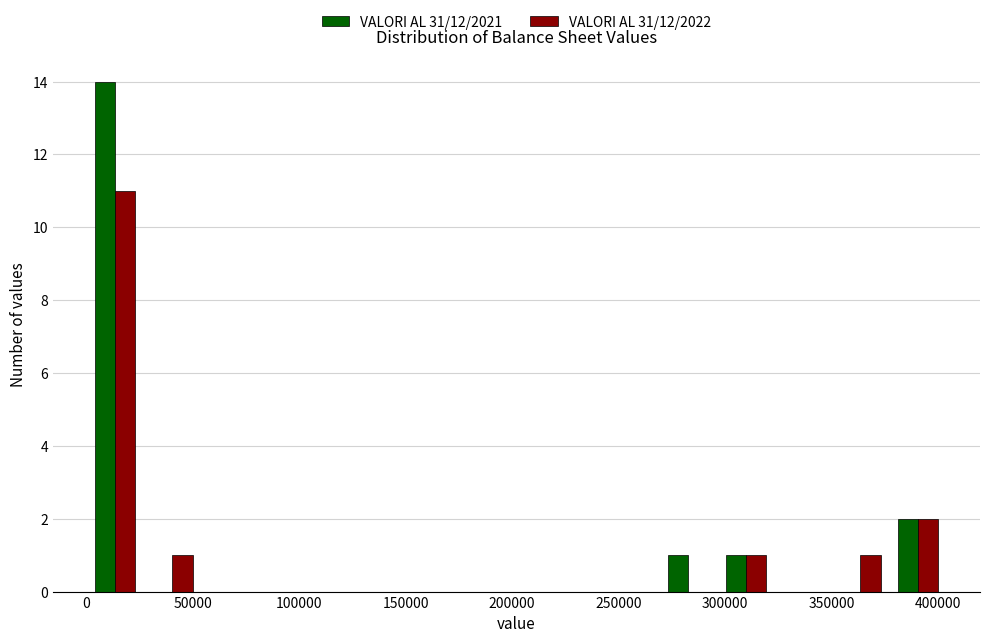

In the VALORI AL 31/12/2021 series, which range on the x-axis has the tallest bar?

0 to 25000